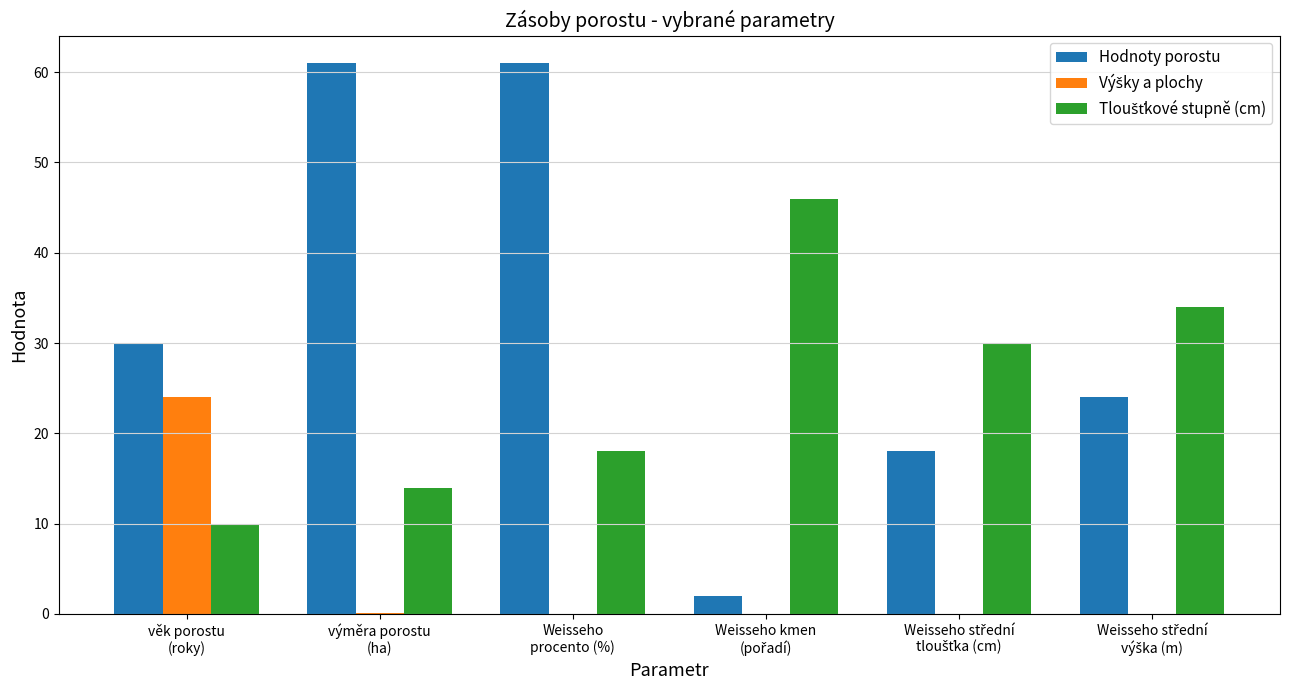

What is the maximum value for Hodnoty porostu?

61.0